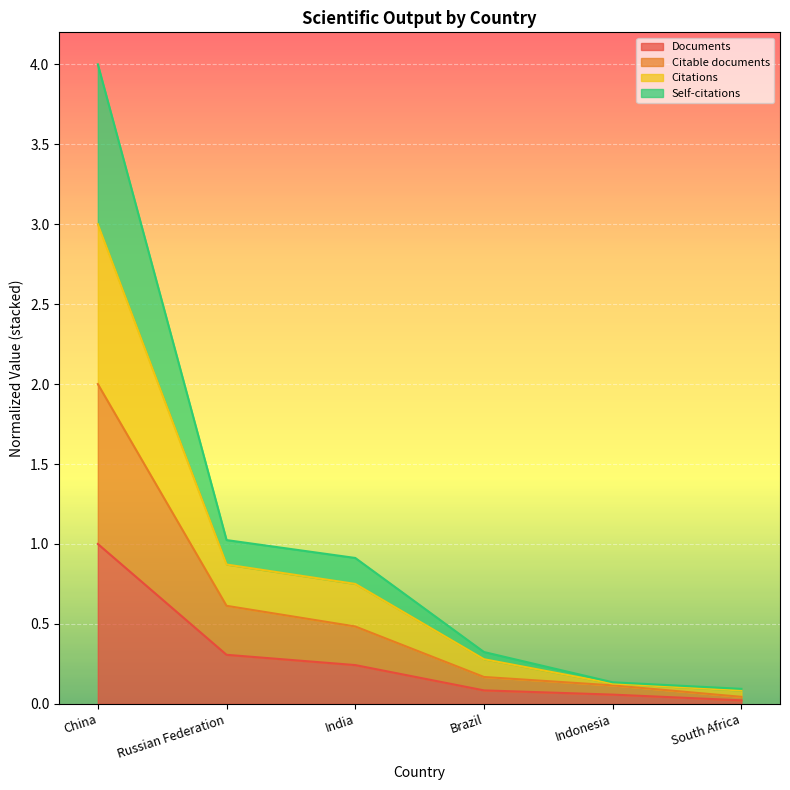

Read the Citations value at Brazil.

0.3